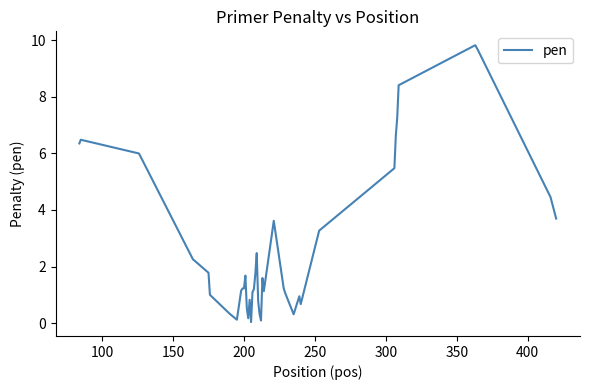

What is the difference between the maximum and minimum values?

9.8